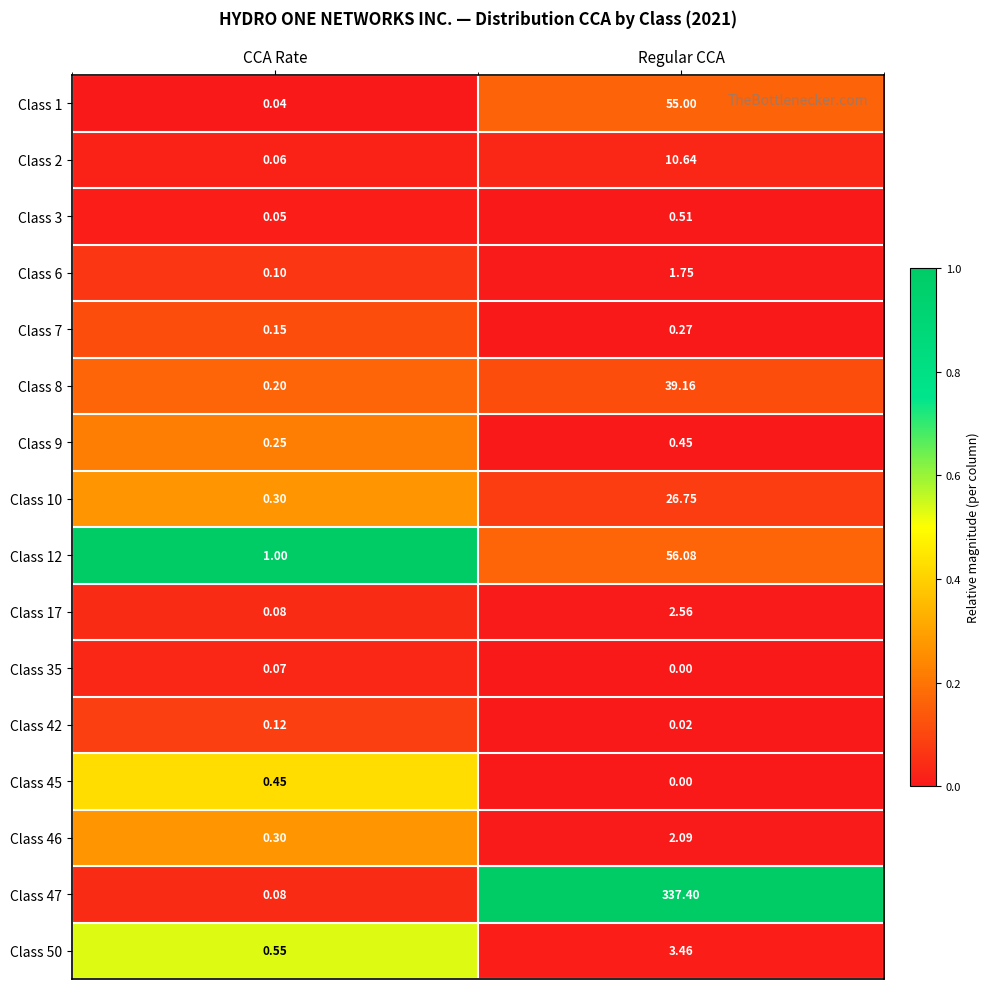

At which category does the chart reach its minimum across all series?

Regular CCA